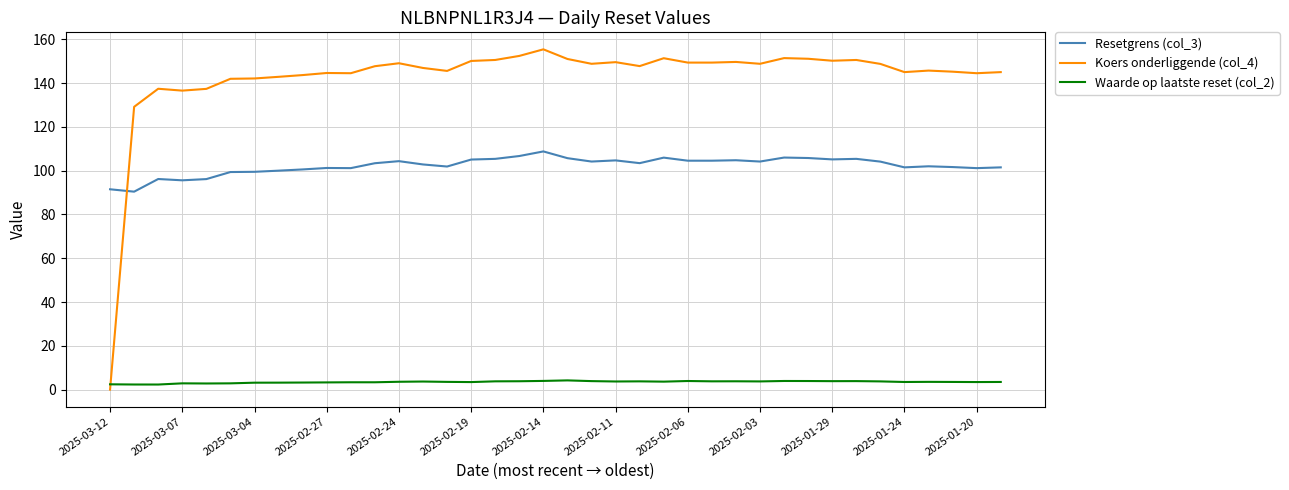

What is the maximum value for Resetgrens (col_3)?

108.8